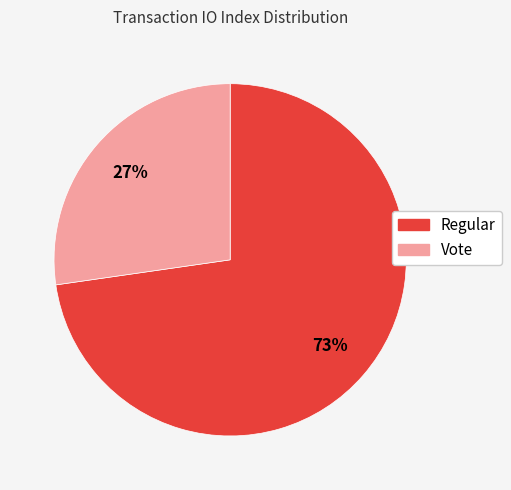

The Regular slice represents 79% of the pie. True or false?

False